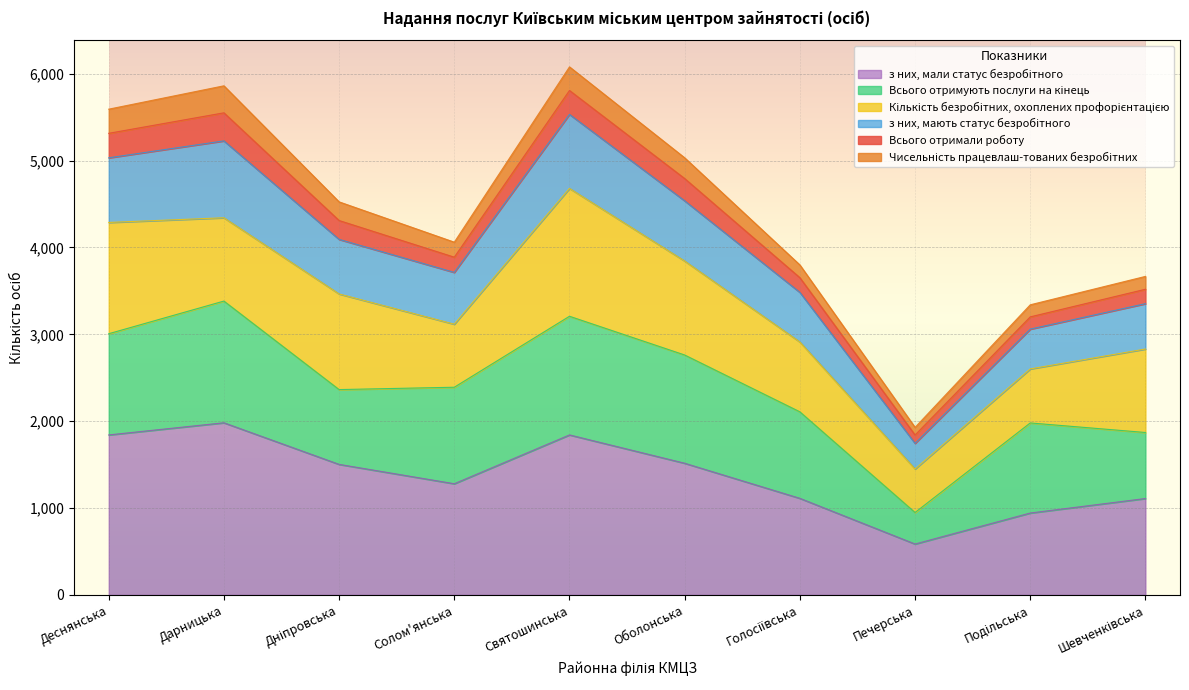

What is the total value across all series at Дарницька?

5861